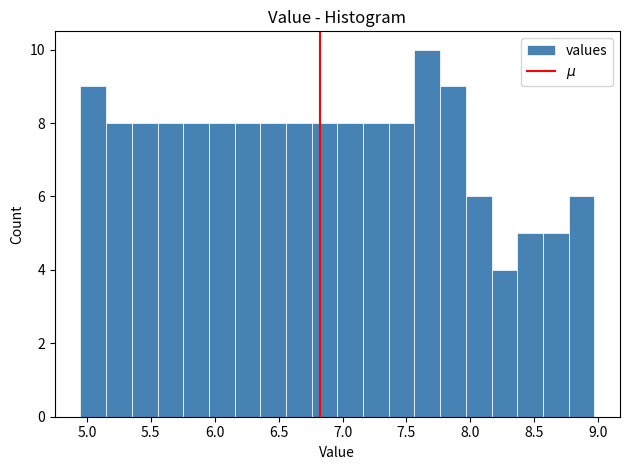

Reading left to right, list every bar in this chart as the range it spans on the x-axis followed by its height. Neither the bar edges nor the heights are printed on the chart, so give them approximately, as read against the axes.

4.95 to 5.15: 9
5.15 to 5.35: 8
5.35 to 5.55: 8
5.55 to 5.75: 8
5.75 to 5.95: 8
5.95 to 6.15: 8
6.15 to 6.35: 8
6.35 to 6.55: 8
6.55 to 6.75: 8
6.75 to 6.95: 8
6.95 to 7.15: 8
7.15 to 7.35: 8
7.35 to 7.55: 8
7.55 to 7.75: 10
7.75 to 7.95: 9
7.95 to 8.15: 6
8.15 to 8.35: 4
8.35 to 8.55: 5
8.55 to 8.75: 5
8.75 to 8.95: 6